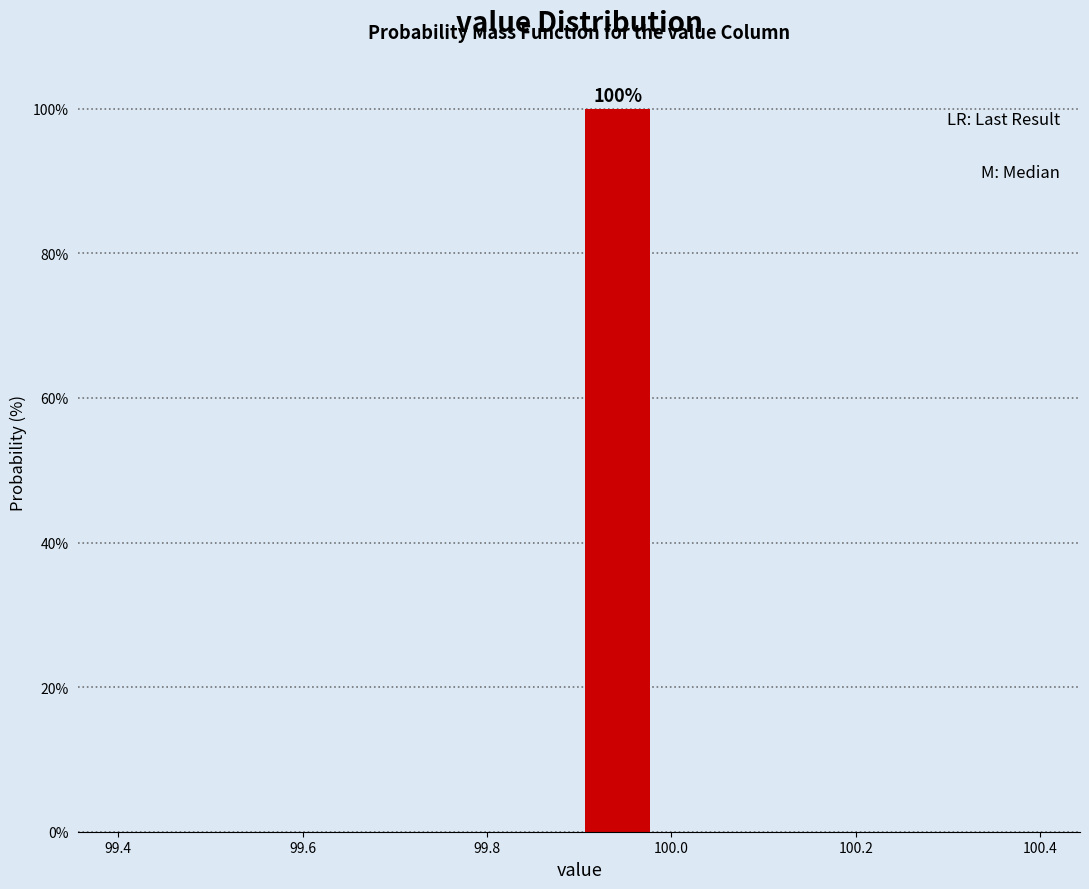

Which range on the x-axis has the tallest bar?

99.90 to 99.98